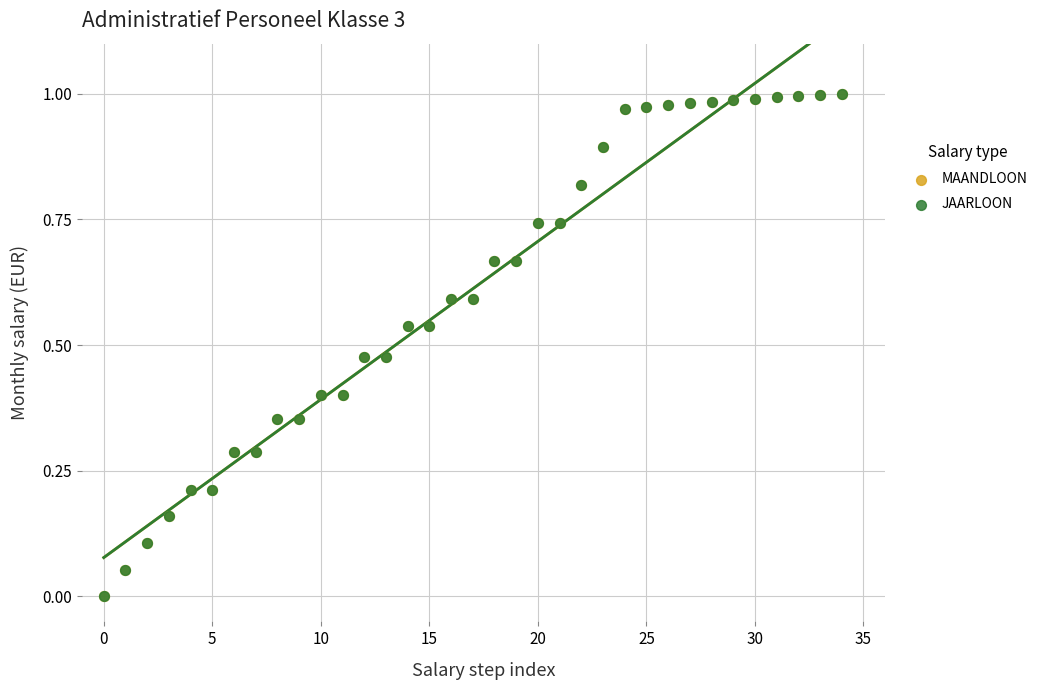

What are all the series names shown in the legend?

MAANDLOON, JAARLOON